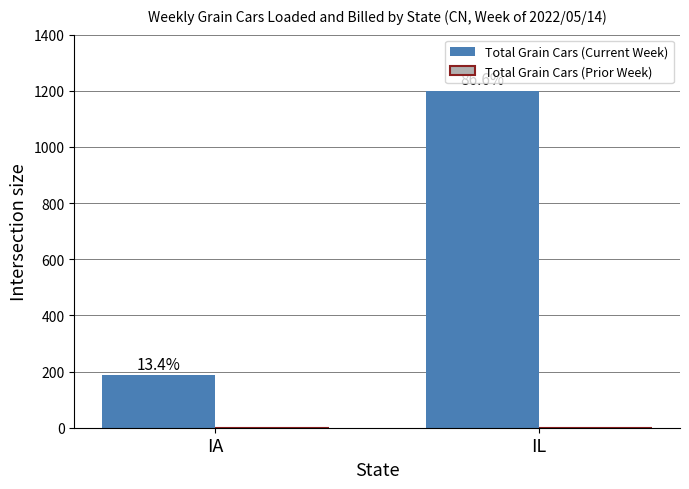

Reading left to right, transcribe all the data shown in this chart.

Total Grain Cars (Current Week): IA=186	IL=1199
Total Grain Cars (Prior Week): IA=0	IL=0